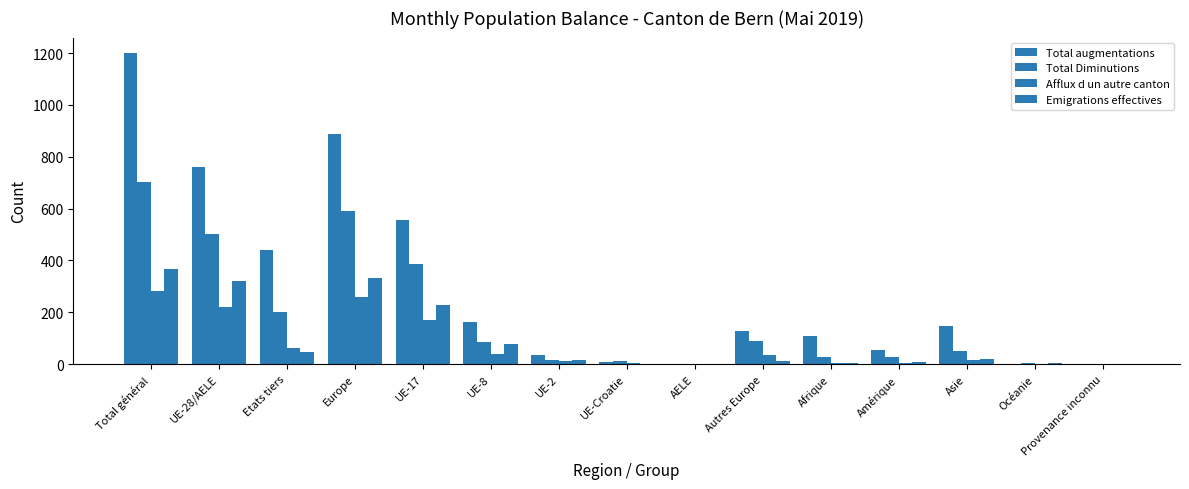

Is it true that Total Diminutions equals 1 at Provenance inconnu?

True